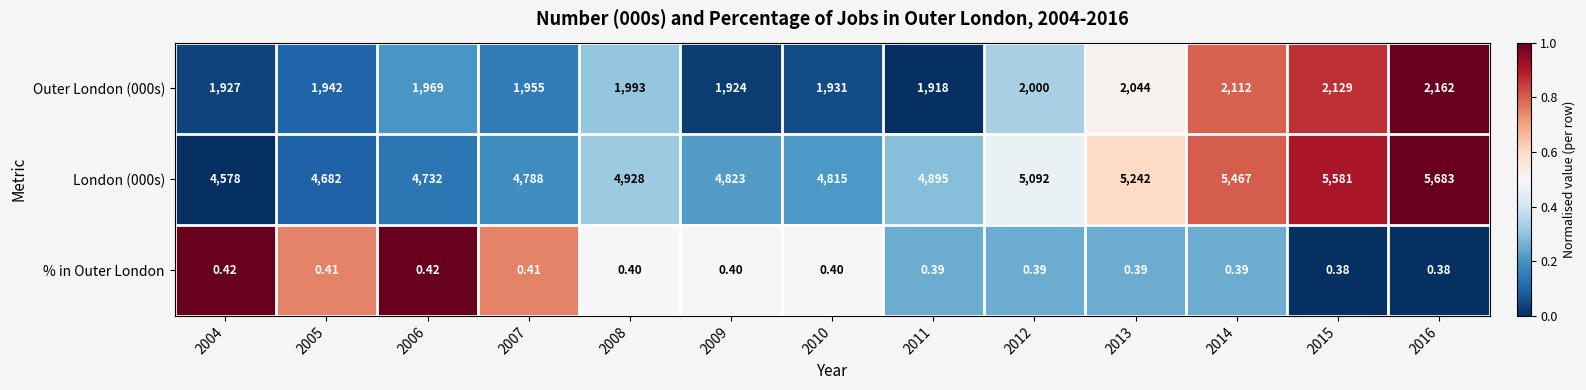

What is the total value across all series at 2011?

6813.4